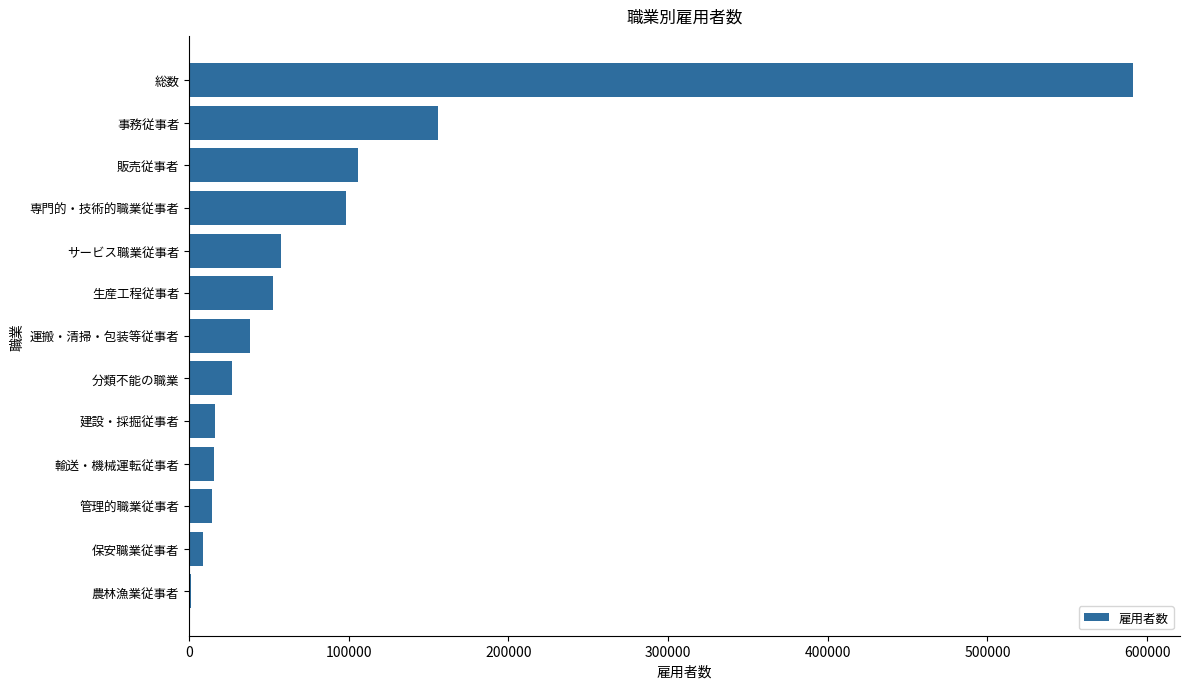

The chart shows a value of 33489 at 事務従事者. True or false?

False